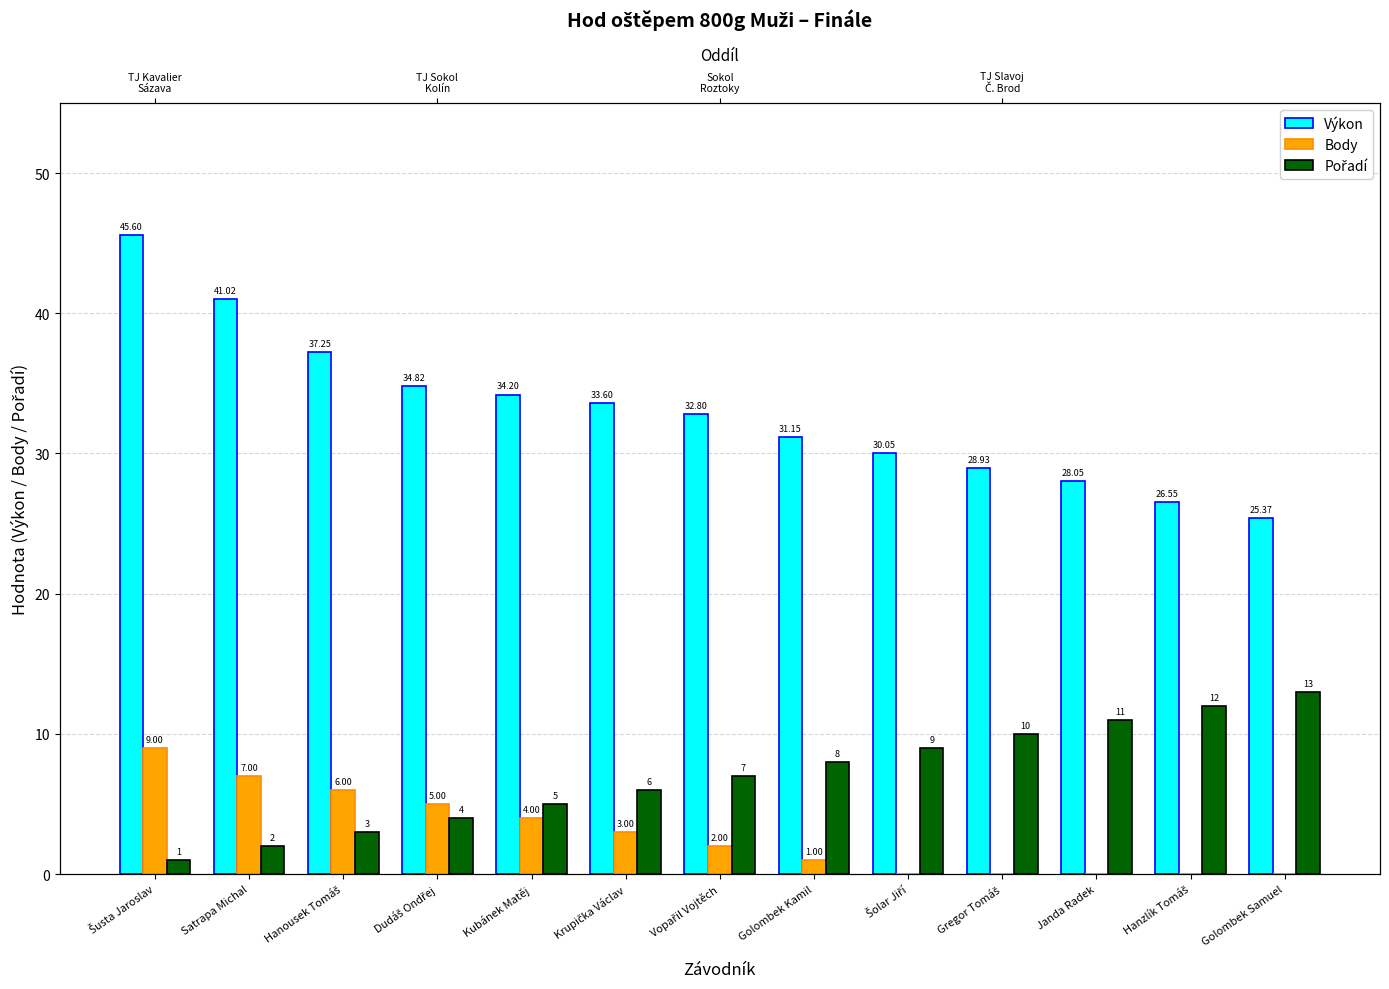

What is the spread (max minus min) of values at Golombek Kamil?

30.1